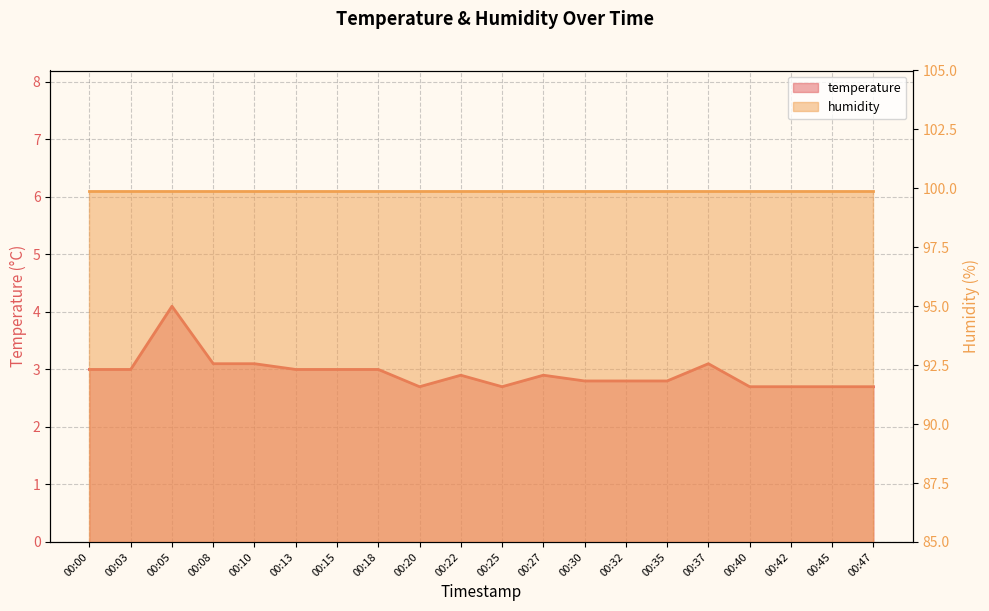

List the labels in order of value, smallest first.

00:20, 00:25, 00:40, 00:42, 00:45, 00:47, 00:30, 00:32, 00:35, 00:22, 00:27, 00:00, 00:03, 00:13, 00:15, 00:18, 00:08, 00:10, 00:37, 00:05